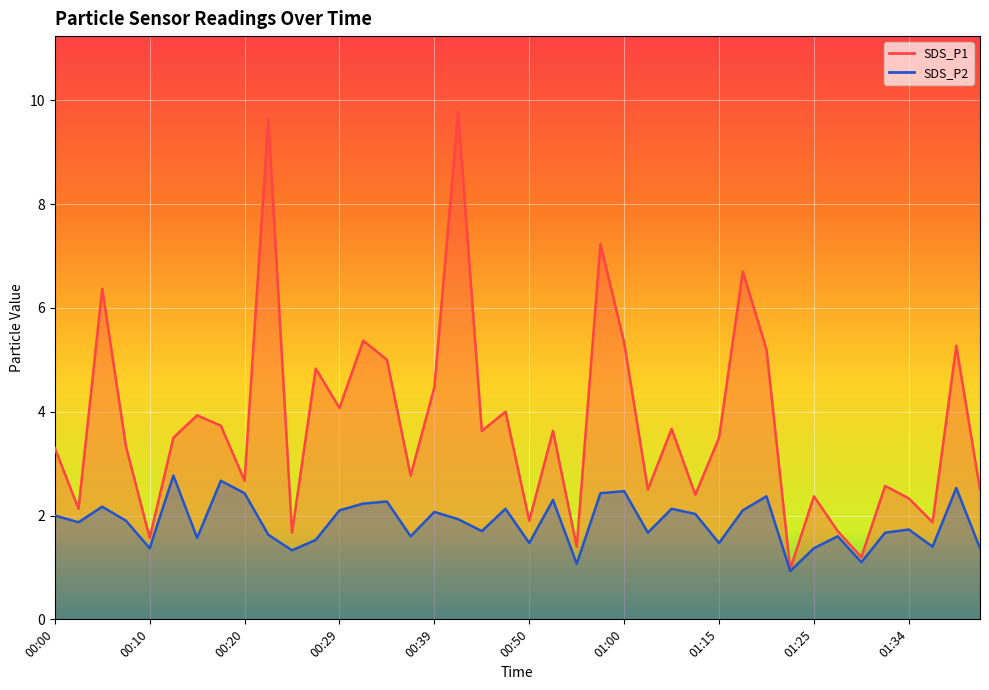

True or false: SDS_P2 has more than 1 points higher than both neighbors.

True